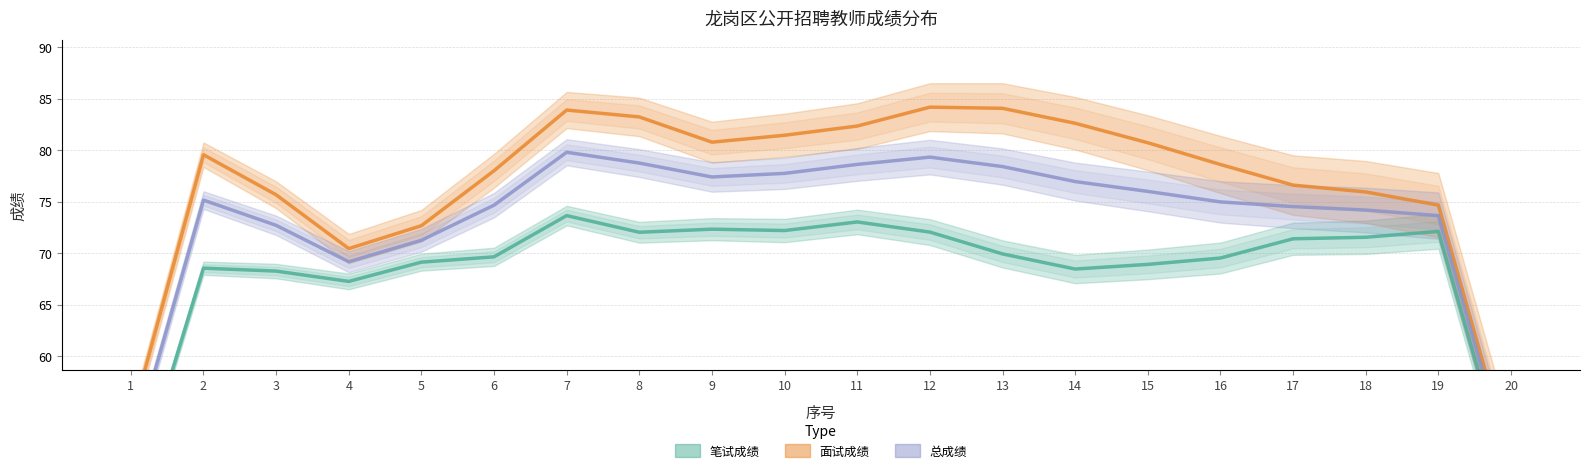

Reading left to right, extract all data points from this chart.

笔试成绩: 1=45.4	2=68.5	3=68.3	4=67.3	5=69.1	6=69.7	7=73.7	8=72.0	9=72.3	10=72.2	11=73.0	12=72.0	13=69.9	14=68.5	15=68.9	16=69.5	17=71.4	18=71.5	19=72.1	20=47.5
面试成绩: 1=53.7	2=79.6	3=75.7	4=70.4	5=72.7	6=78.0	7=83.9	8=83.2	9=80.8	10=81.4	11=82.3	12=84.2	13=84.1	14=82.6	15=80.7	16=78.6	17=76.6	18=75.9	19=74.7	20=49.8
总成绩: 1=50.4	2=75.2	3=72.7	4=69.2	5=71.3	6=74.7	7=79.8	8=78.7	9=77.4	10=77.7	11=78.6	12=79.3	13=78.4	14=77.0	15=76.0	16=75.0	17=74.5	18=74.2	19=73.6	20=48.9